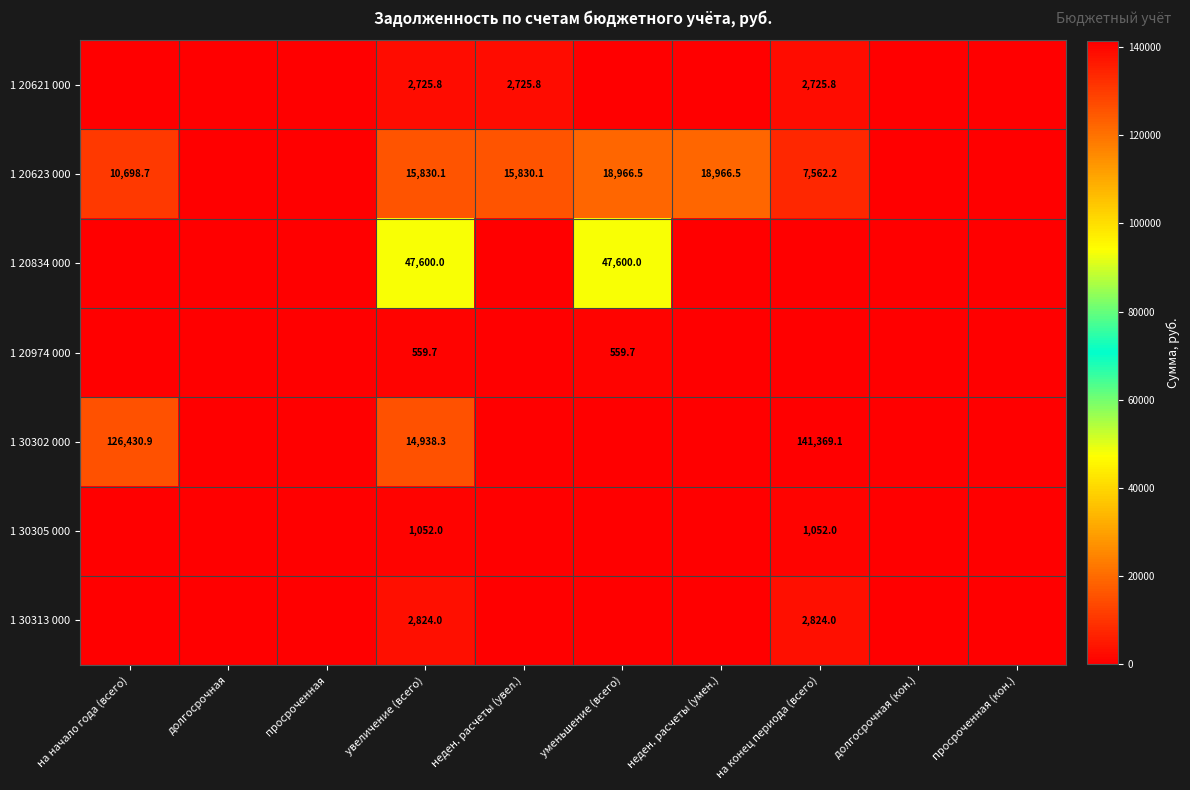

What is the sum of the 1 30305 000 values at на конец периода (всего) and увеличение (всего)?

2104.0